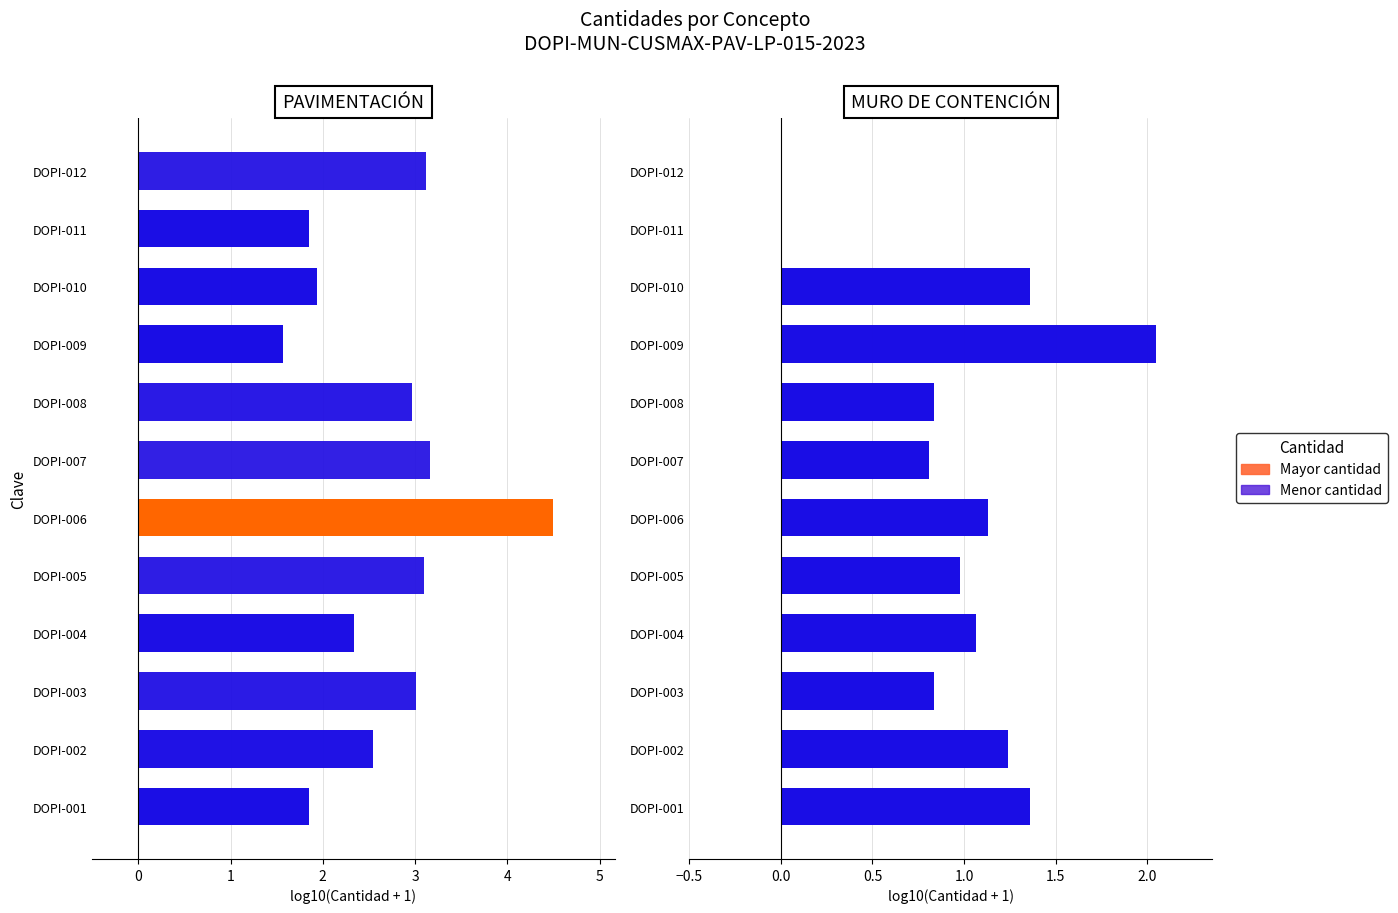

Count the number of categories in the chart.

12